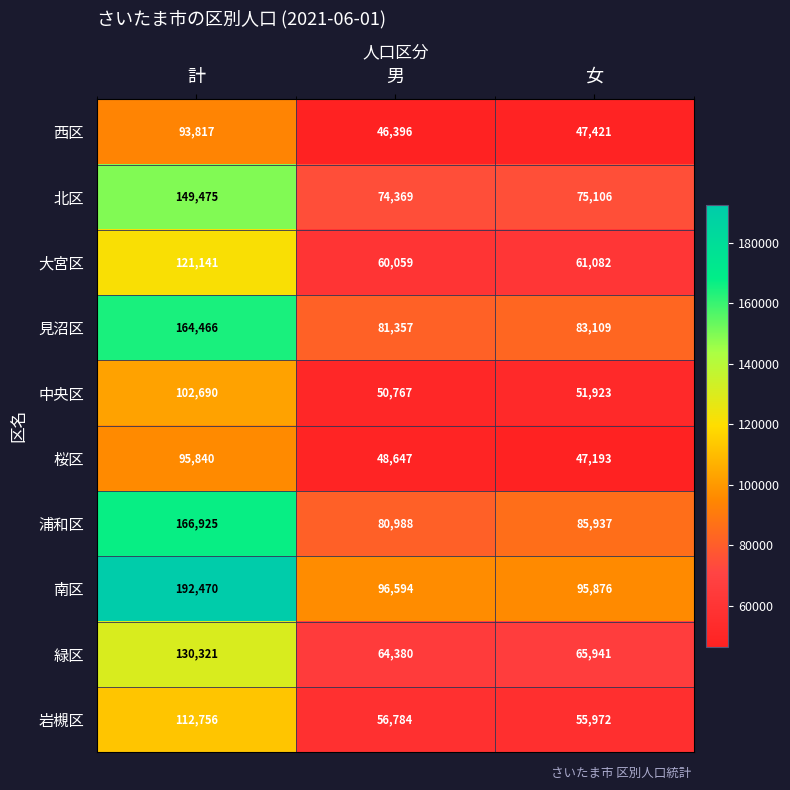

At which category is the sum across all series the highest?

計